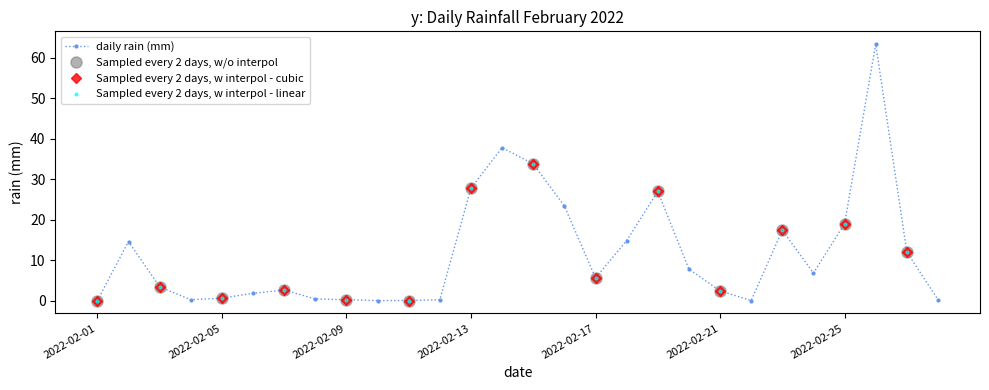

The chart shows a value of 0.1 at 2022-02-12. True or false?

False